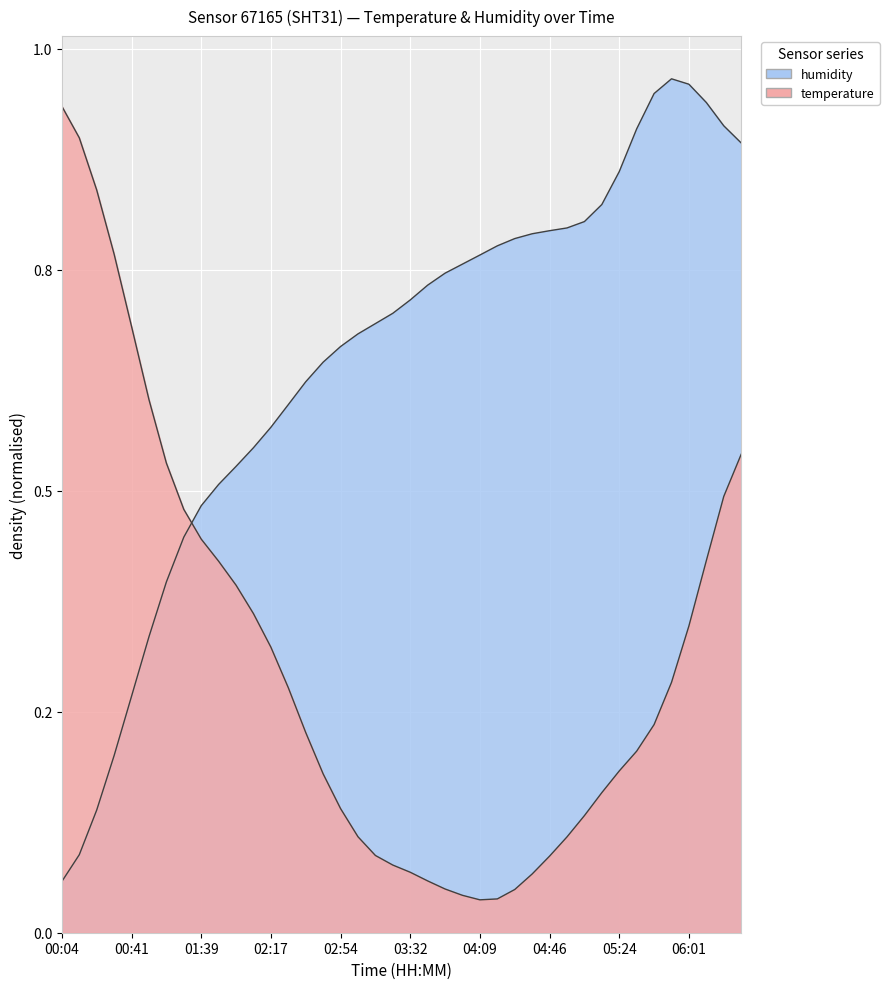

At which label does humidity reach its peak?

05:52